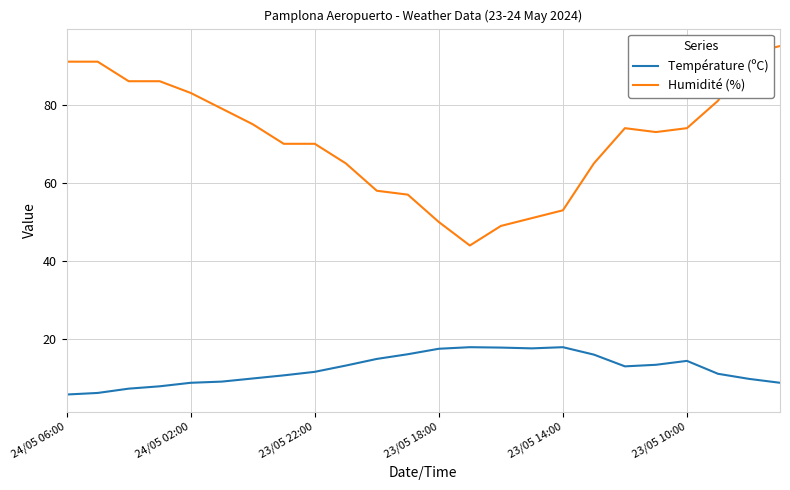

What is the difference between the maximum and minimum values in the Humidité (%) series?

51.0